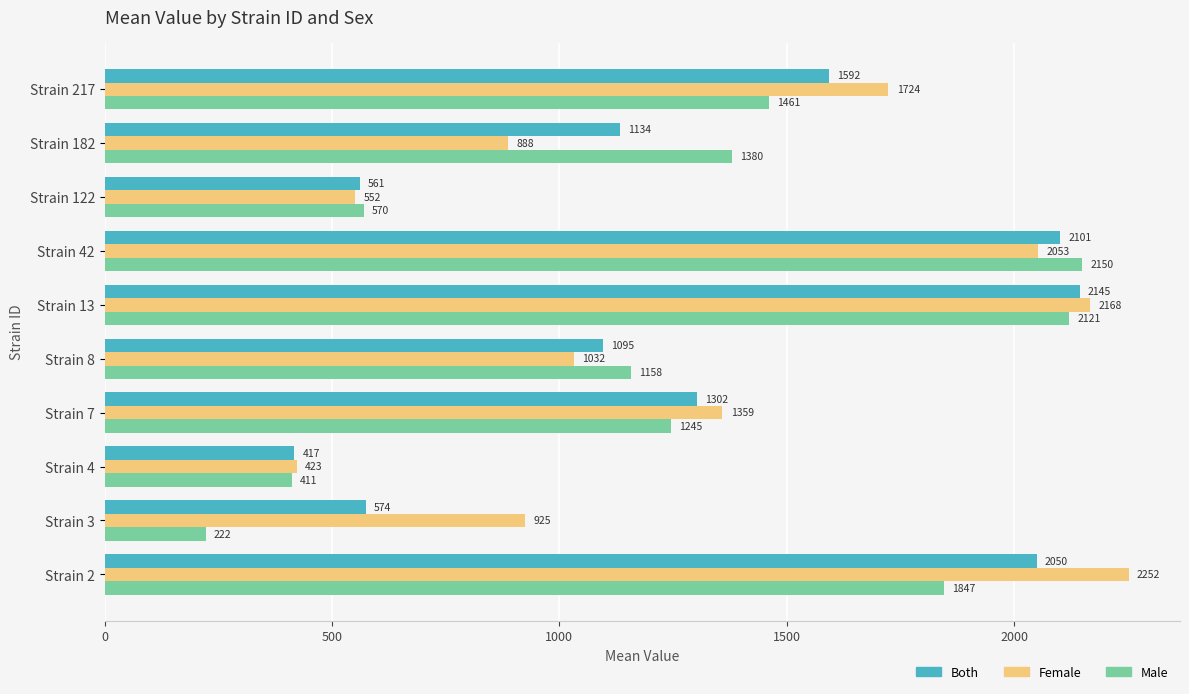

At which category does the chart reach its minimum across all series?

Strain 3